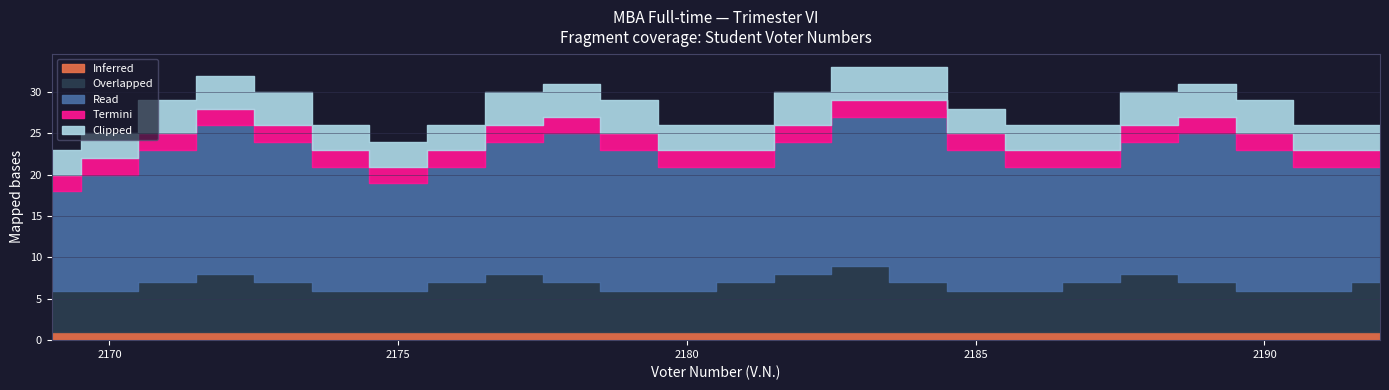

Is it true that Termini equals 3 at 2192?

False